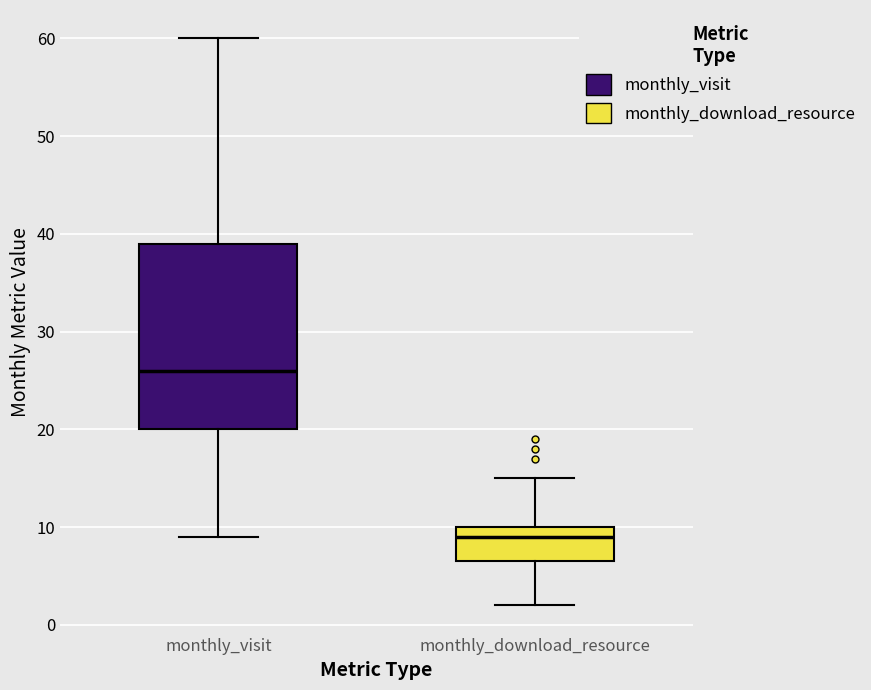

Where does the lower whisker of the box for monthly_download_resource end on the y-axis? The values are not printed on the chart, so give them approximately, as read against the axis.

2